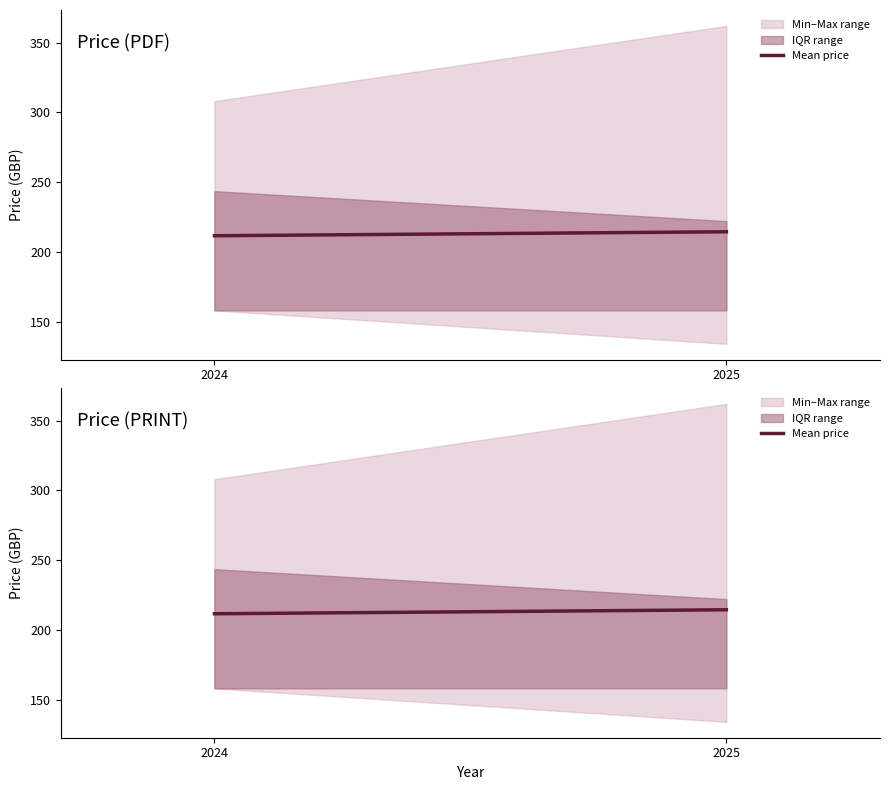

Where does the data first go above 214?

2025